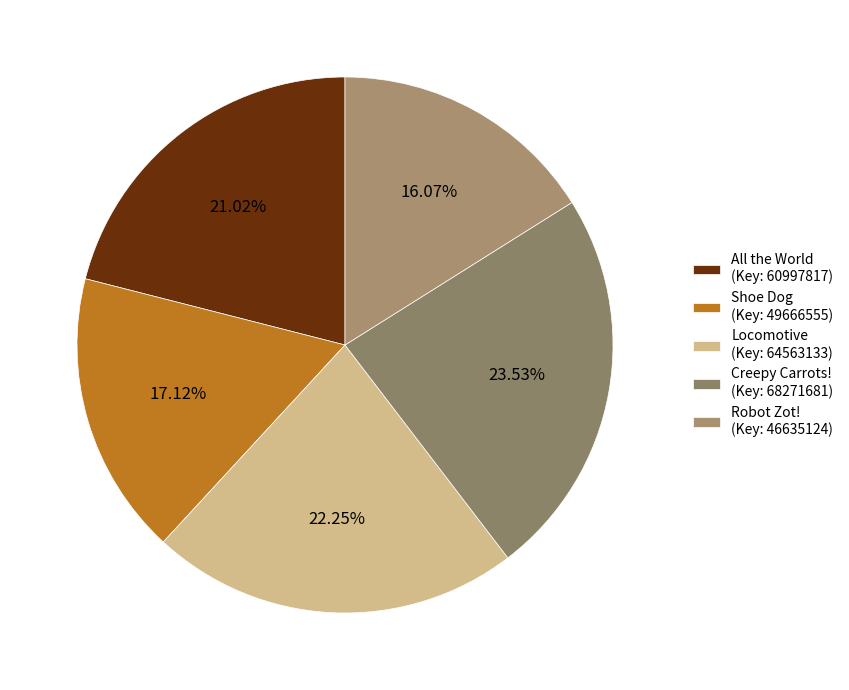

Rank the categories by value from highest to lowest.

Creepy Carrots! (Key: 68271681), Locomotive (Key: 64563133), All the World (Key: 60997817), Shoe Dog (Key: 49666555), Robot Zot! (Key: 46635124)